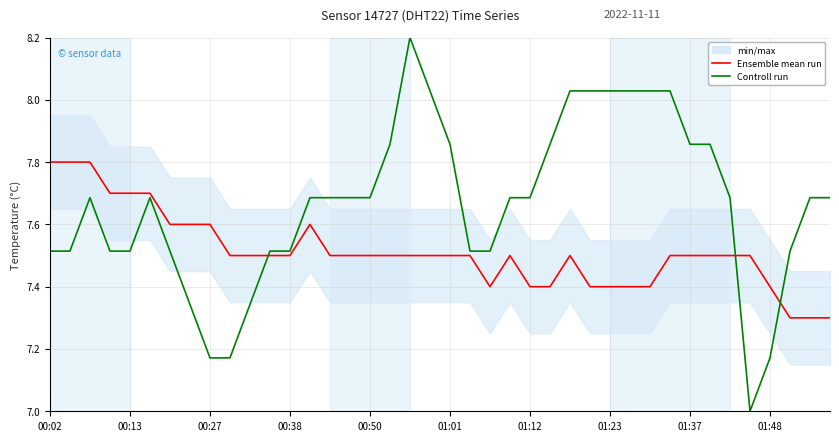

What is the lowest value of the Controll run series?

7.0